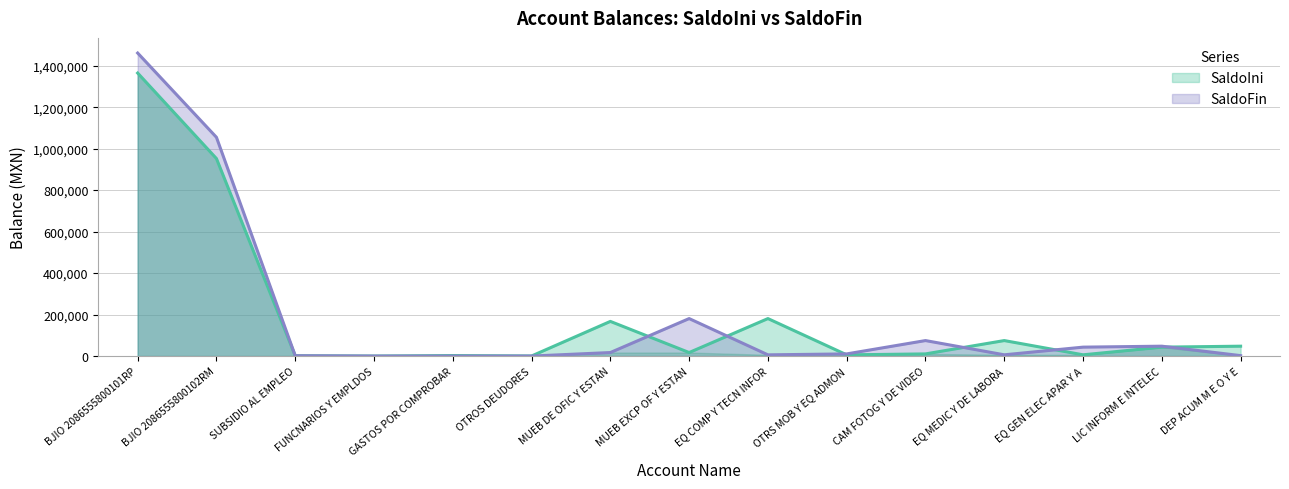

Between BJIO 2086555800102RM and EQ COMP Y TECN INFOR, which series saw the biggest shift?

SaldoFin